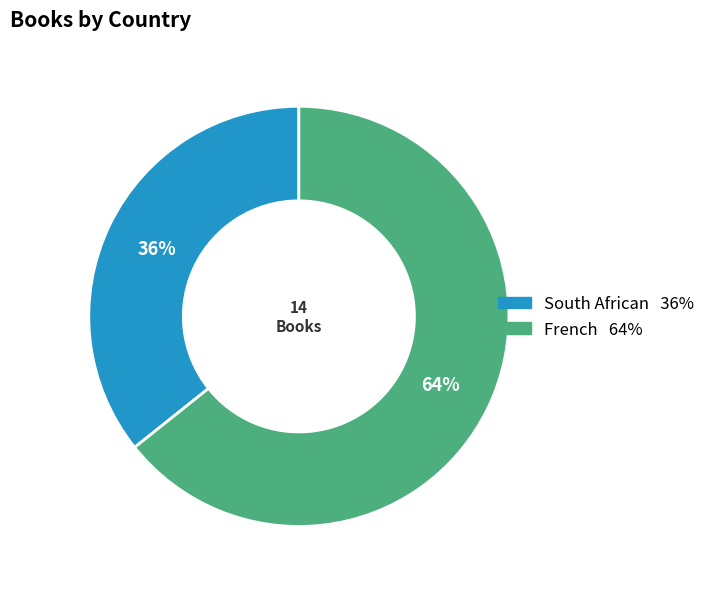

How many slices are in this pie chart?

2